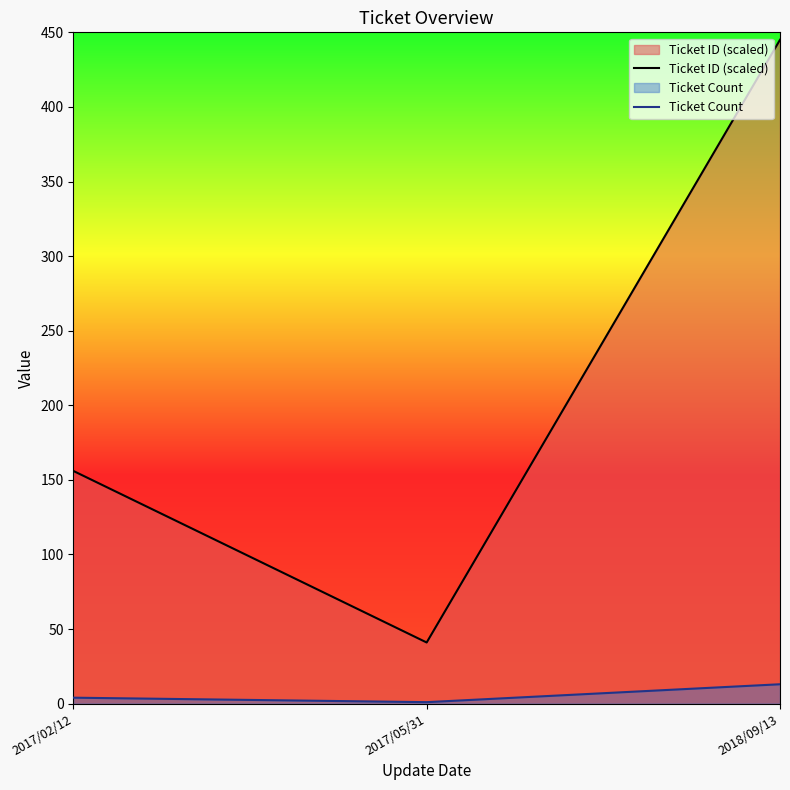

How many lines are shown in the chart?

2